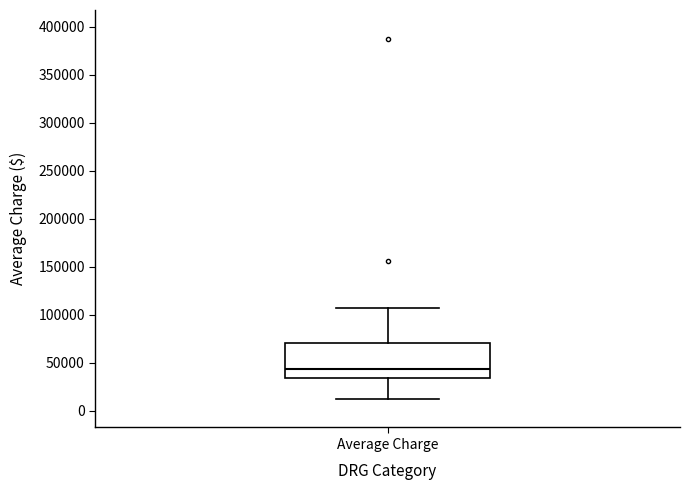

Read this box plot against the y-axis: the position of the median line, the range covered by the box, and the ends of both whiskers. The values are not printed on the chart, so give them approximately, as read against the axis.

median 45000, box 35000 to 70000, whiskers 15000 to 105000